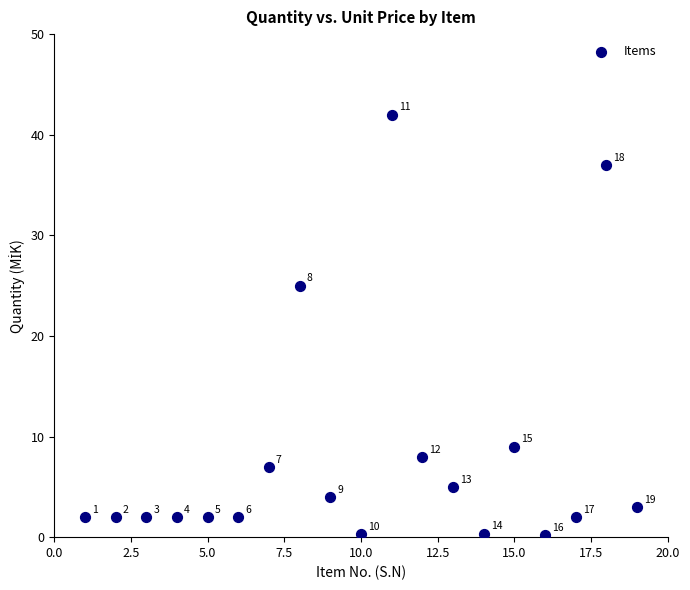

What is the range of X values (max minus min)?

18.0